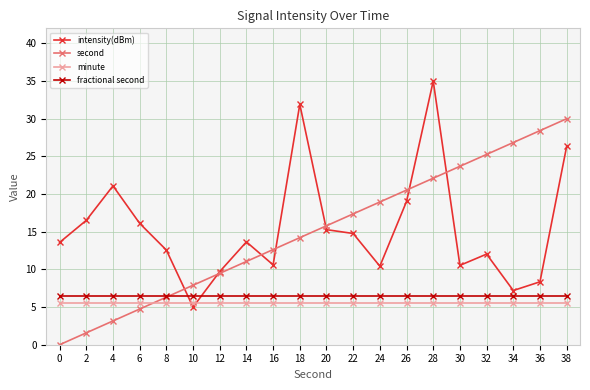

True or false: second has more than 2 interior local peaks.

False